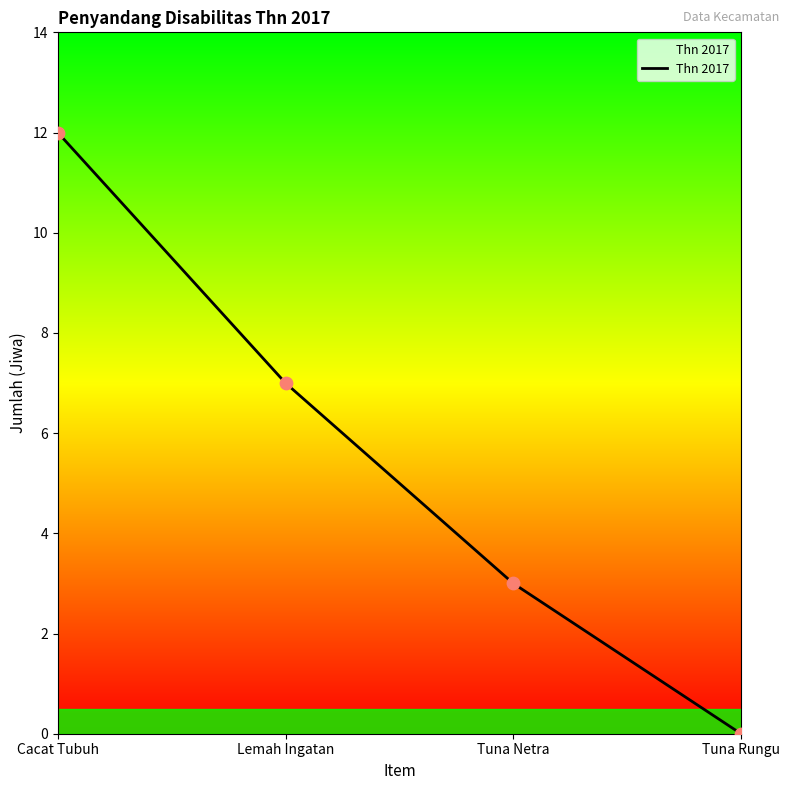

Which has a higher value, Cacat Tubuh or Tuna Netra?

Cacat Tubuh